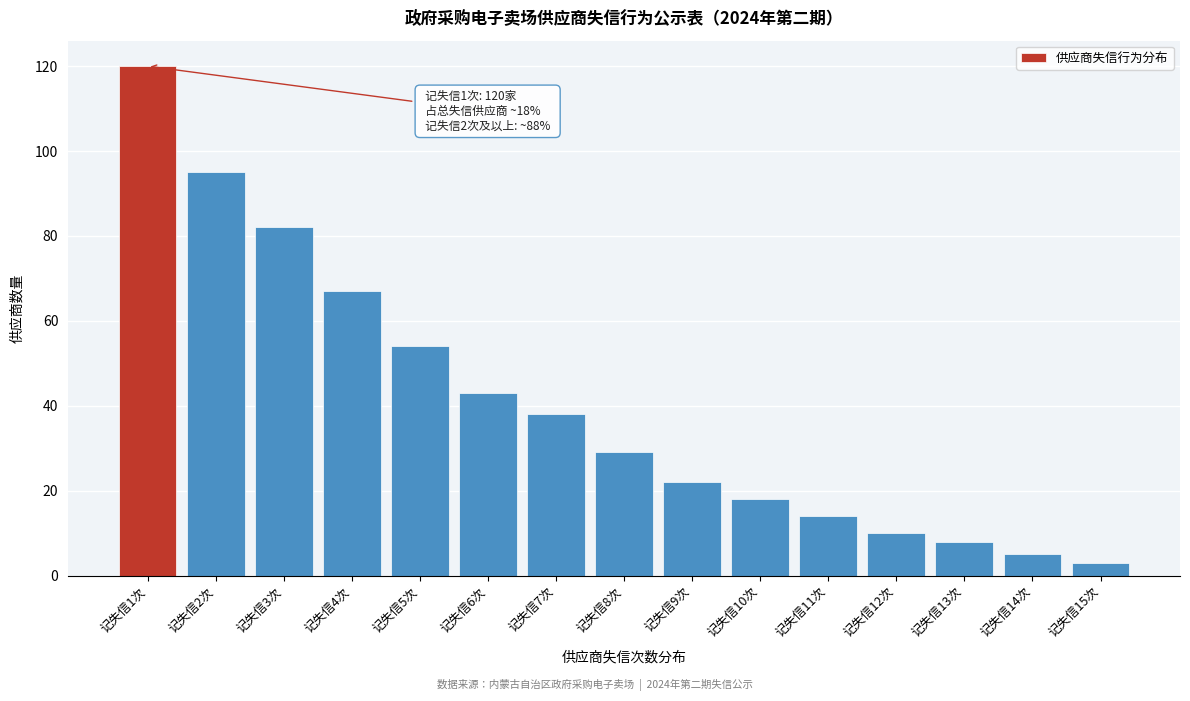

Reading left to right, what are all the values shown in this chart?

记失信1次=120	记失信2次=95	记失信3次=82	记失信4次=67	记失信5次=54	记失信6次=43	记失信7次=38	记失信8次=29	记失信9次=22	记失信10次=18	记失信11次=14	记失信12次=10	记失信13次=8	记失信14次=5	记失信15次=3